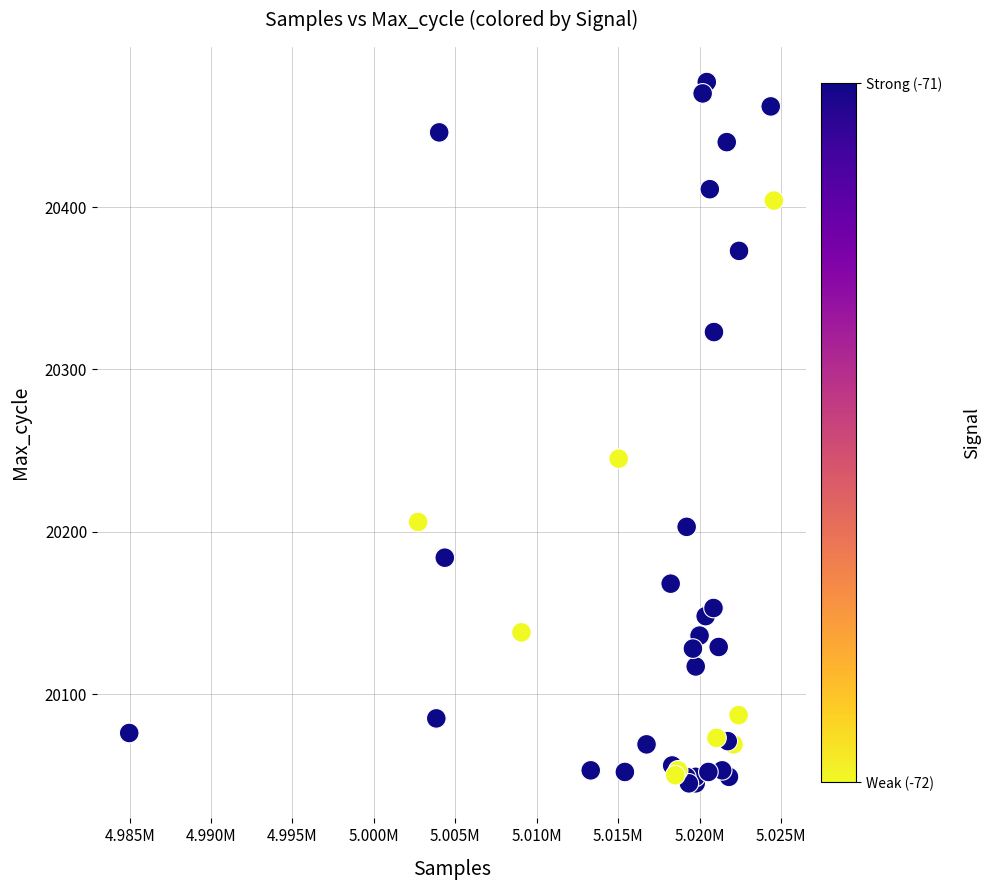

What Y value in the scatter plot is closest to 20261?

20245